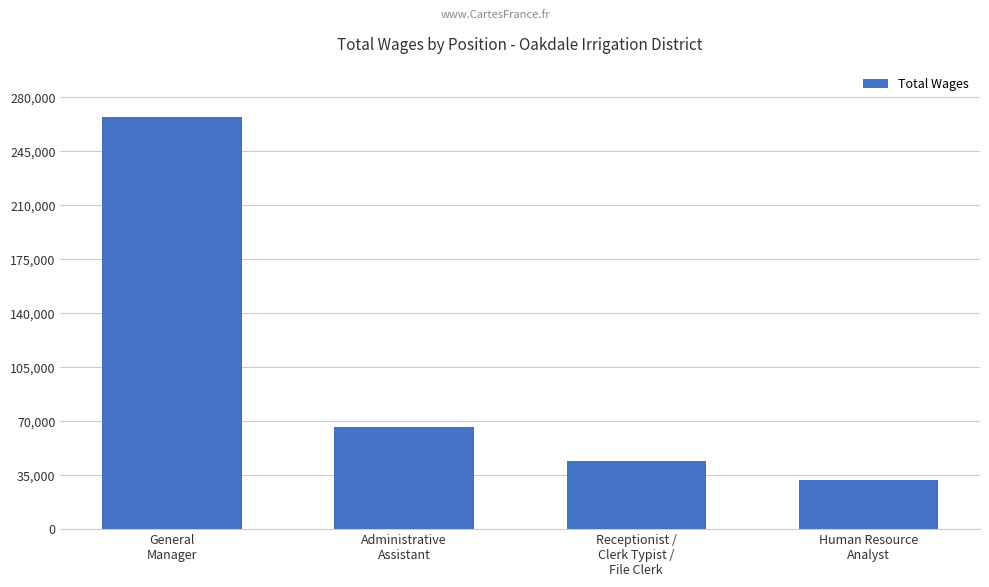

At which category does the chart reach its peak across all series?

General
Manager